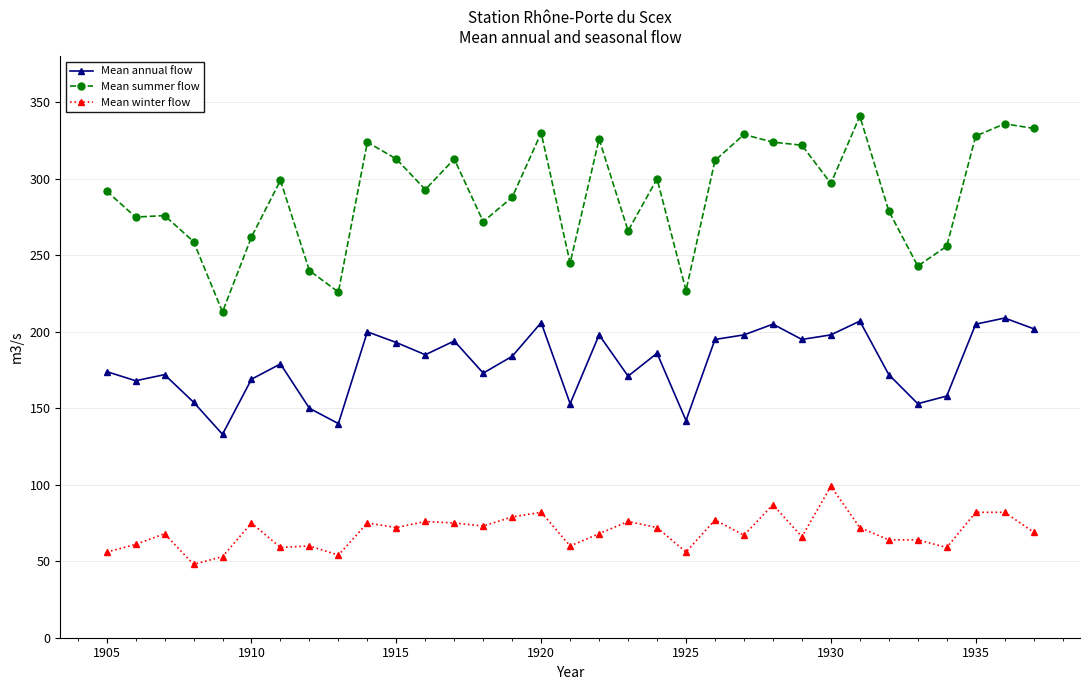

Which series has the largest range (max minus min)?

Mean summer flow